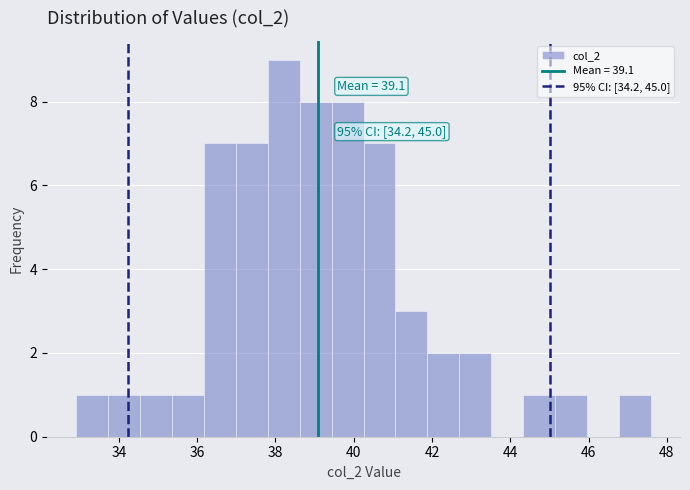

Over which range of the x-axis is the bar tallest?

37.8 to 38.6